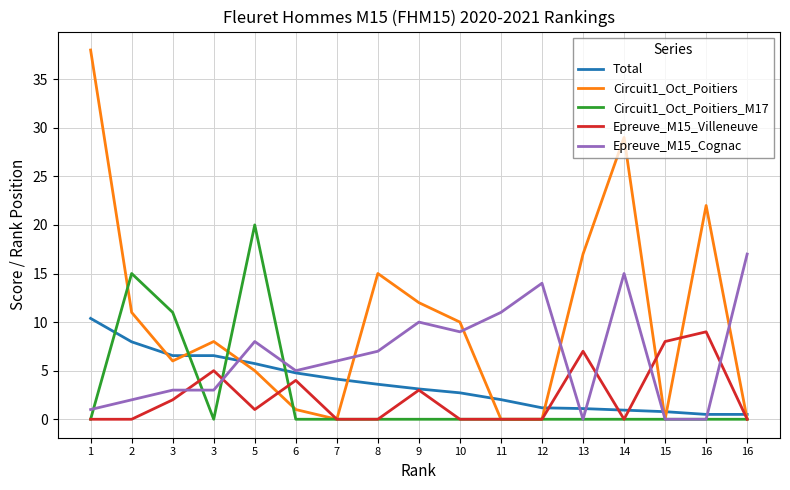

Reading left to right, what are all the values shown in this chart?

Total: 10.4	8.0	6.5	6.5	5.7	4.8	4.1	3.6	3.1	2.7	2.0	1.2	1.1	0.9	0.8	0.5	0.5
Circuit1_Oct_Poitiers: 38.0	11.0	6.0	8.0	5.0	1.0	0.0	15.0	12.0	10.0	0.0	0.0	17.0	29.0	0.0	22.0	0.0
Circuit1_Oct_Poitiers_M17: 0.0	15.0	11.0	0.0	20.0	0.0	0.0	0.0	0.0	0.0	0.0	0.0	0.0	0.0	0.0	0.0	0.0
Epreuve_M15_Villeneuve: 0.0	0.0	2.0	5.0	1.0	4.0	0.0	0.0	3.0	0.0	0.0	0.0	7.0	0.0	8.0	9.0	0.0
Epreuve_M15_Cognac: 1.0	2.0	3.0	3.0	8.0	5.0	6.0	7.0	10.0	9.0	11.0	14.0	0.0	15.0	0.0	0.0	17.0